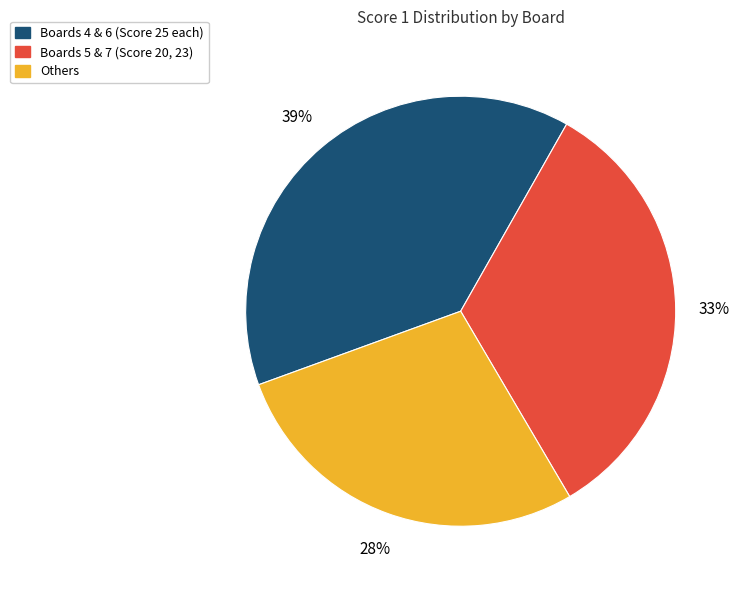

Which slice is the largest?

Boards 4 & 6 (Score 25 each)